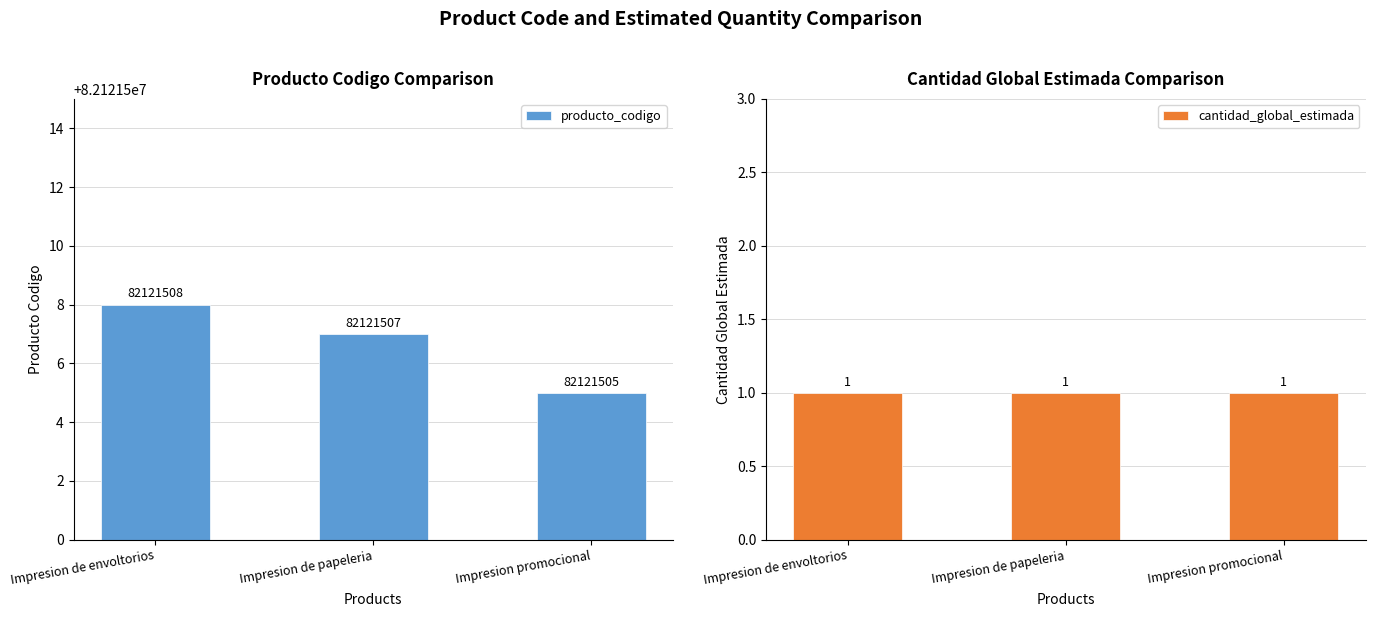

True or false: cantidad_global_estimada has a value of 1 at Impresion de envoltorios.

True